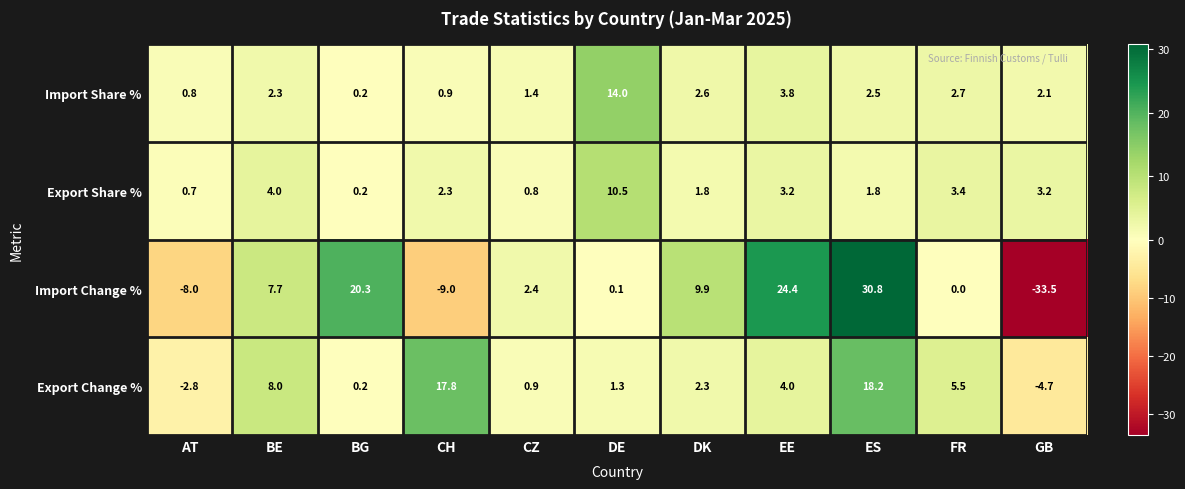

What is the difference between the highest and lowest values at FR?

5.5